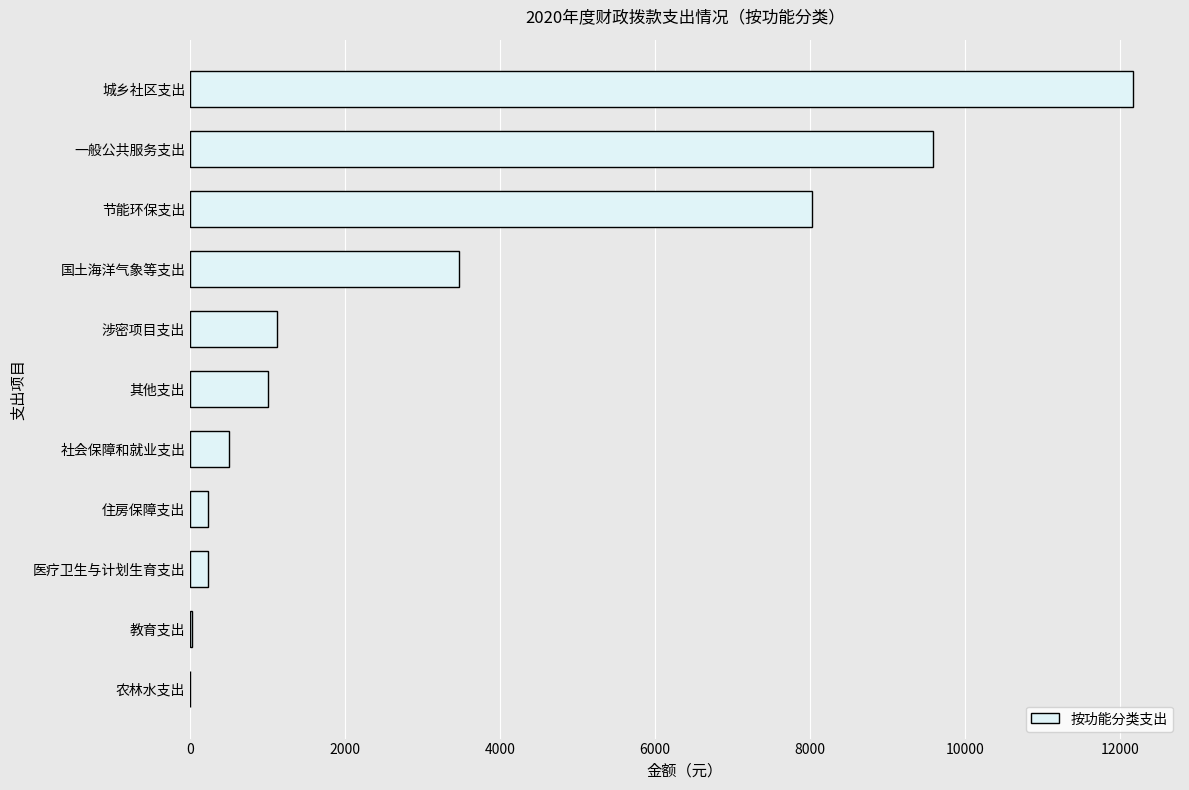

What is the average value?

3305.4